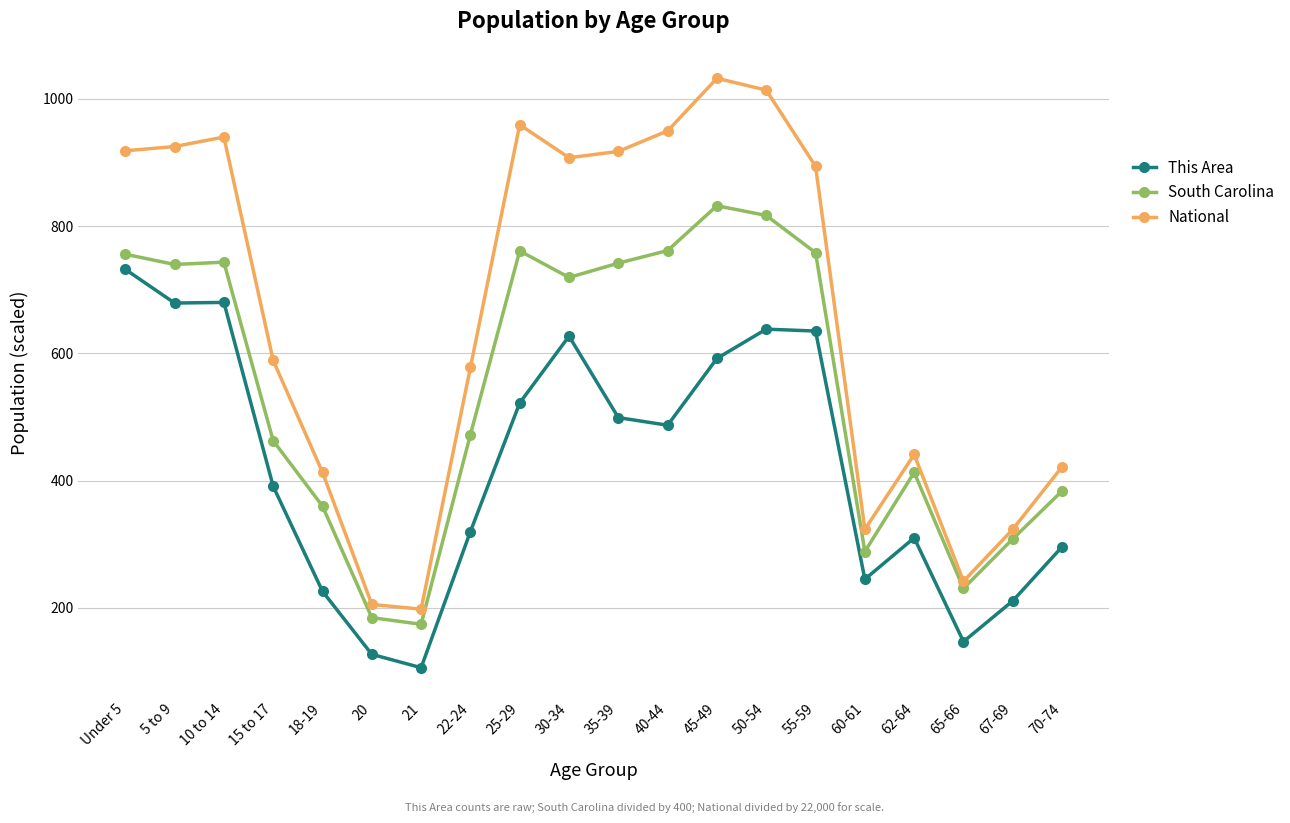

The value of National at 15 to 17 is 875.1. True or false?

False